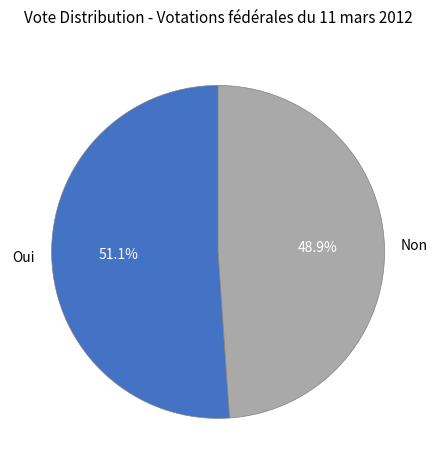

What percentage is NOT represented by Oui?

48.9%